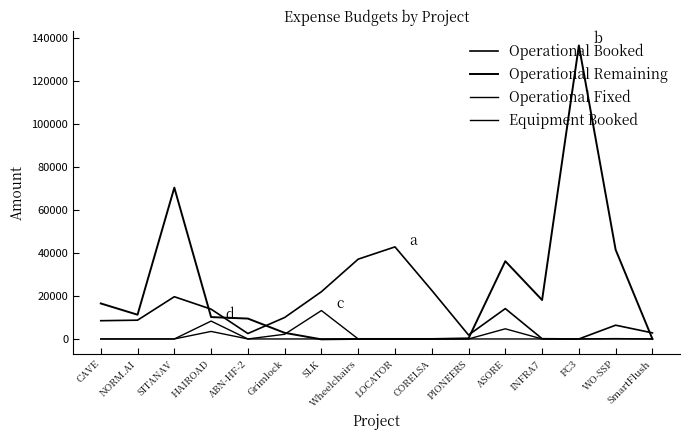

Read the Operational Booked value at HAIROAD.

13857.9